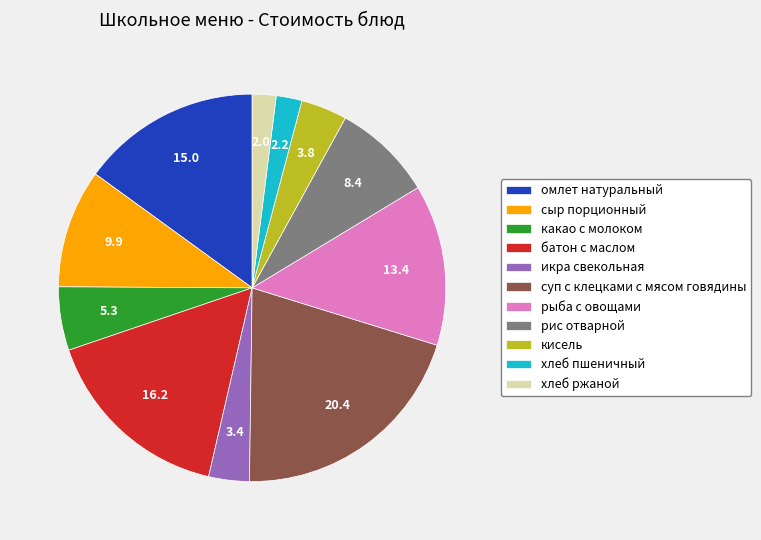

Is the sum of икра свекольная and кисель greater than half?

No